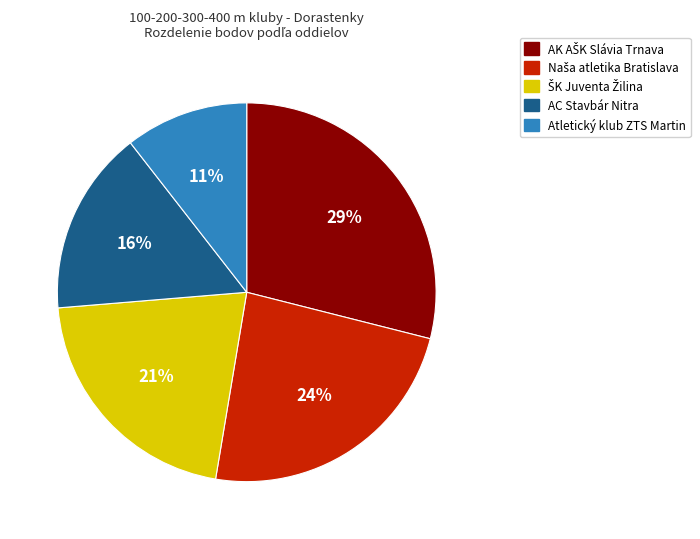

Combined, do AC Stavbár Nitra and Atletický klub ZTS Martin account for over 50%?

No